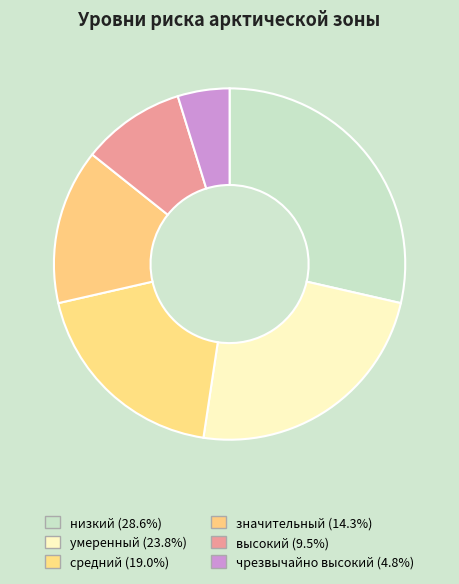

To the nearest percent, what is the combined percentage of значительный and умеренный?

38%